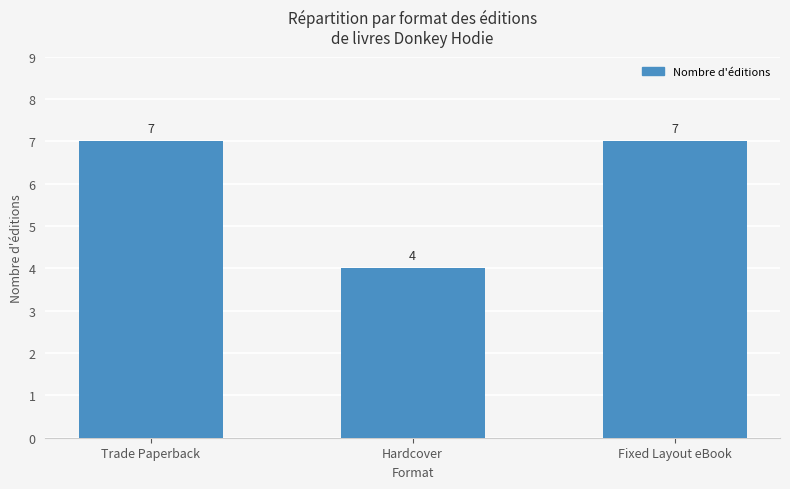

What is the minimum value shown in the chart?

4